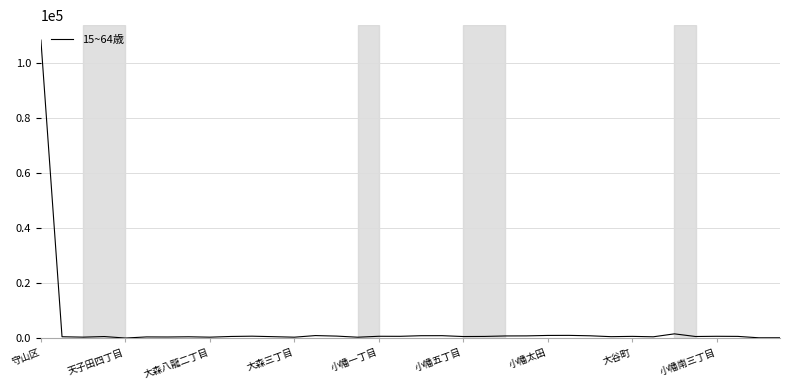

What is the difference between the maximum and minimum values?

108253